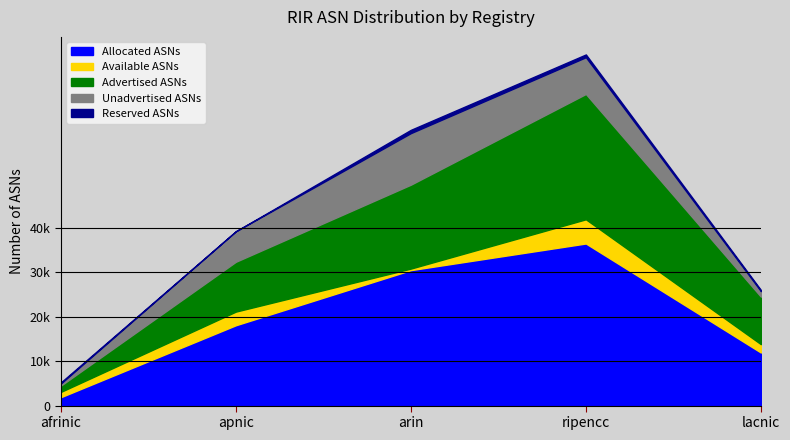

Which series has the largest total across all categories?

Allocated ASNs